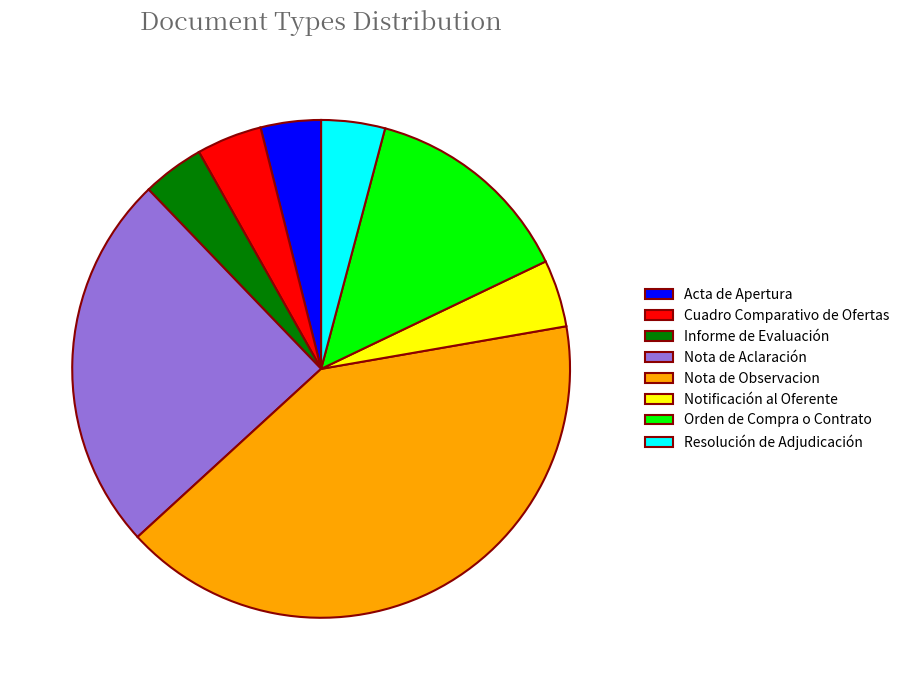

What is the largest slice in the pie chart?

Nota de Observacion